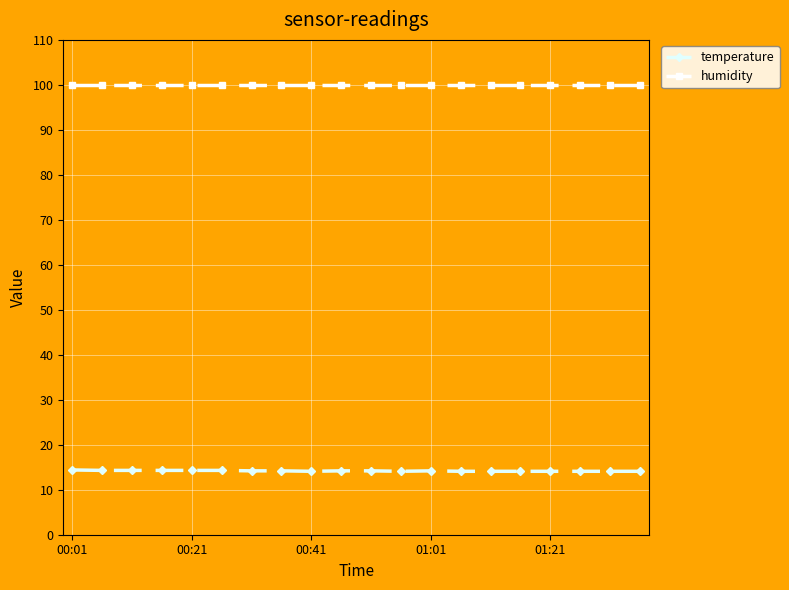

How many distinct data groups are displayed?

2